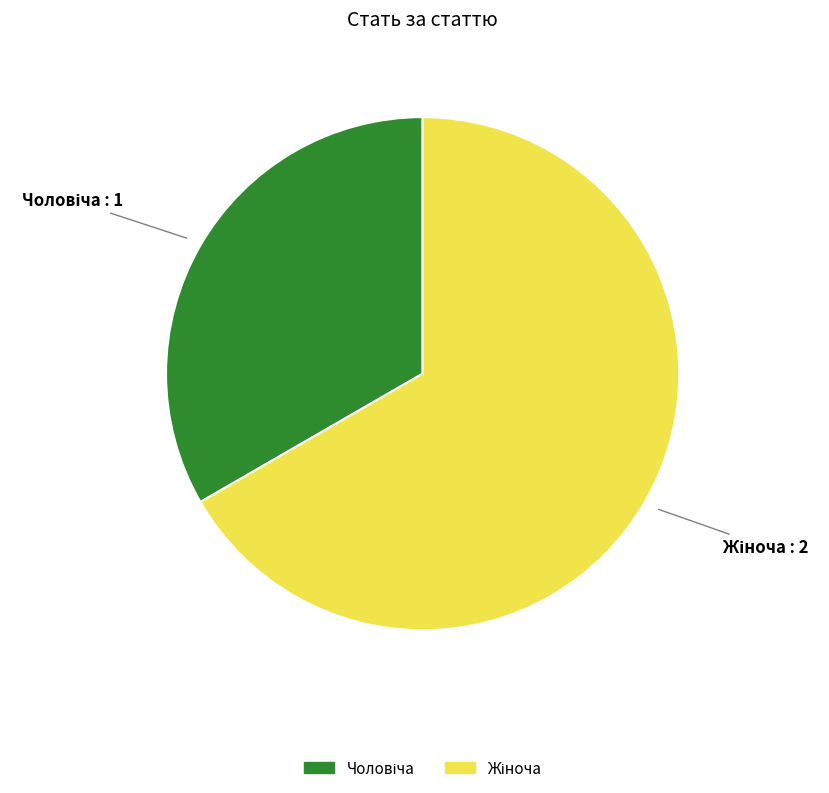

Does any single category account for the majority?

Yes